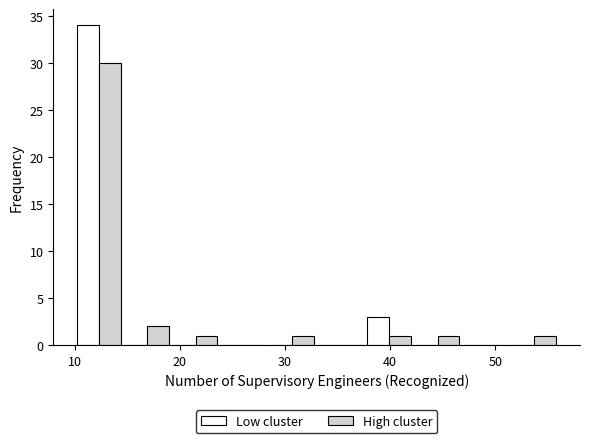

Reading left to right, list every range on the x-axis with the height of the bar of each series over it. Neither the bar edges nor the heights are printed on the chart, so give them approximately, as read against the axes.

10.0 to 14.6: Low cluster=34	High cluster=30
14.6 to 19.2: Low cluster=0	High cluster=2
19.2 to 23.8: Low cluster=0	High cluster=1
23.8 to 28.4: Low cluster=0	High cluster=0
28.4 to 33.0: Low cluster=0	High cluster=1
33.0 to 37.6: Low cluster=0	High cluster=0
37.6 to 42.2: Low cluster=3	High cluster=1
42.2 to 46.8: Low cluster=0	High cluster=1
46.8 to 51.4: Low cluster=0	High cluster=0
51.4 to 56.0: Low cluster=0	High cluster=1